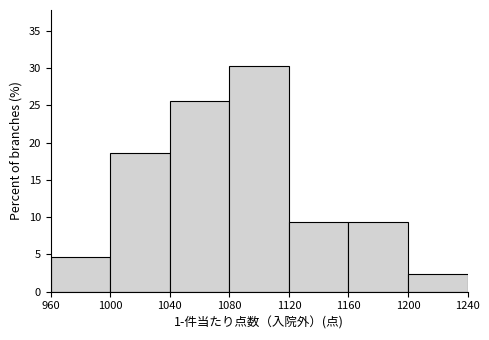

Over which range of the x-axis is the bar tallest?

1080 to 1120